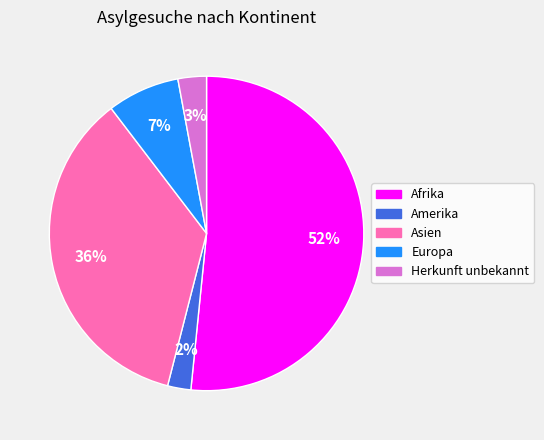

What is the smallest slice in the pie chart?

Amerika